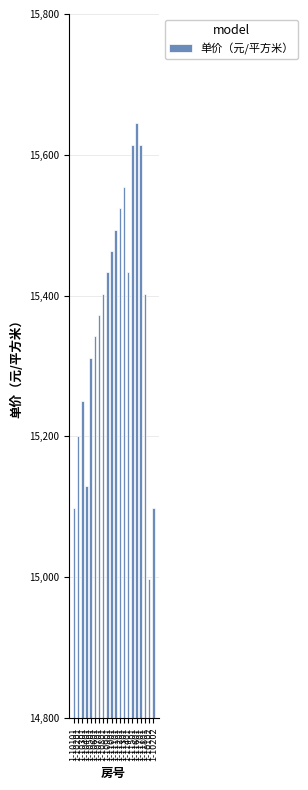

What is the approximate value at 1-10501, to the nearest 100?

15300